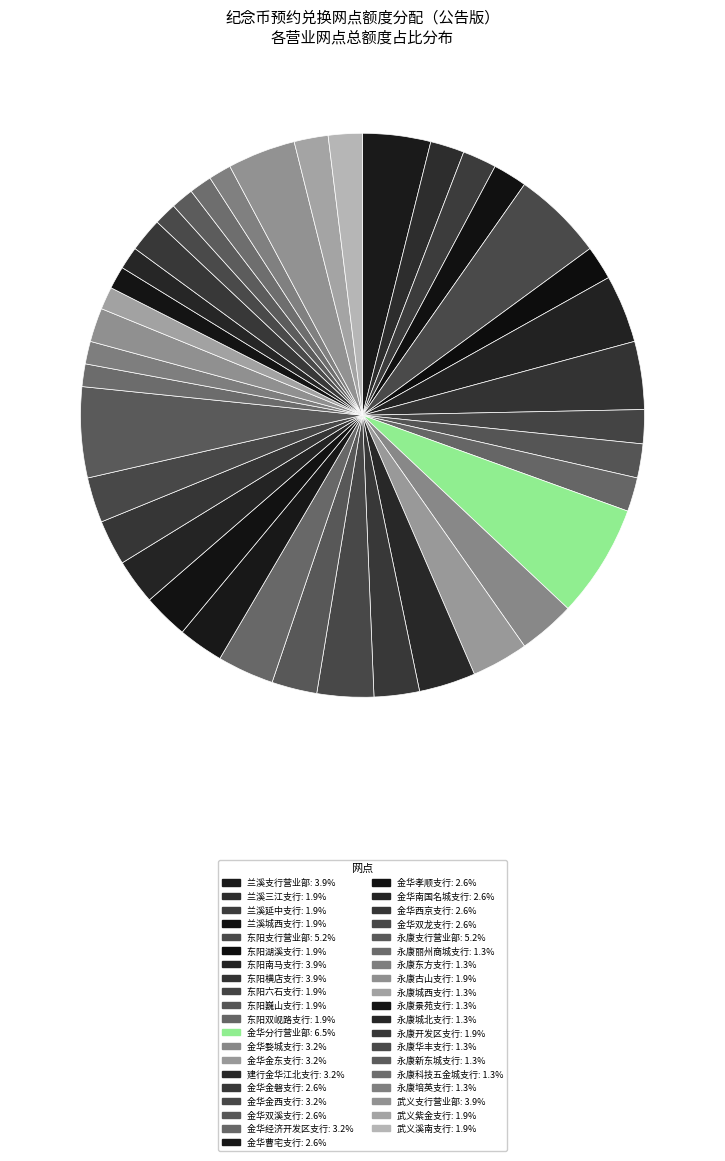

To the nearest percent, what is the difference between the 永康古山支行 and 永康华丰支行 slice percentages?

1%